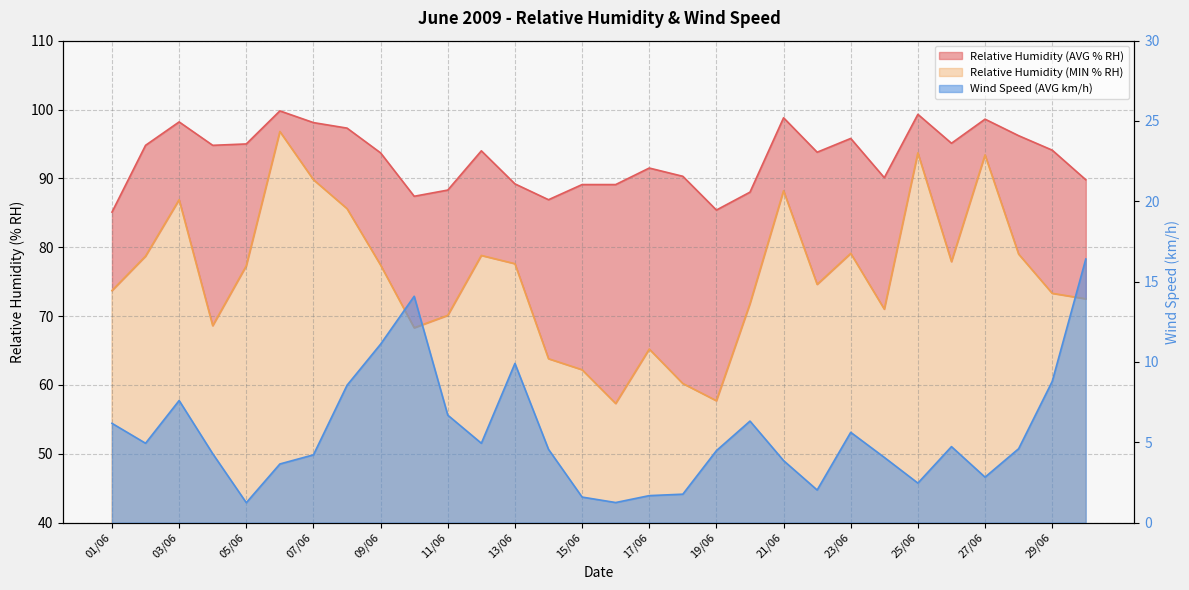

Reading left to right, extract all data points from this chart.

Relative Humidity (AVG % RH): 01/06=85.1	02/06=94.8	03/06=98.2	04/06=94.8	05/06=95.0	06/06=99.8	07/06=98.1	08/06=97.3	09/06=93.7	10/06=87.4	11/06=88.3	12/06=94.0	13/06=89.2	14/06=86.9	15/06=89.1	16/06=89.1	17/06=91.5	18/06=90.3	19/06=85.4	20/06=88.0	21/06=98.8	22/06=93.8	23/06=95.8	24/06=90.1	25/06=99.3	26/06=95.1	27/06=98.6	28/06=96.2	29/06=94.1	30/06=89.8
Relative Humidity (MIN % RH): 01/06=73.7	02/06=78.7	03/06=86.9	04/06=68.6	05/06=77.3	06/06=96.8	07/06=89.8	08/06=85.6	09/06=77.4	10/06=68.3	11/06=70.1	12/06=78.8	13/06=77.6	14/06=63.8	15/06=62.2	16/06=57.3	17/06=65.2	18/06=60.2	19/06=57.7	20/06=71.8	21/06=88.2	22/06=74.6	23/06=79.1	24/06=71.0	25/06=93.7	26/06=77.9	27/06=93.4	28/06=79.0	29/06=73.3	30/06=72.5
Wind Speed (AVG km/h): 01/06=6.2	02/06=4.9	03/06=7.6	04/06=4.3	05/06=1.2	06/06=3.6	07/06=4.2	08/06=8.6	09/06=11.1	10/06=14.1	11/06=6.7	12/06=4.9	13/06=9.9	14/06=4.6	15/06=1.6	16/06=1.2	17/06=1.7	18/06=1.8	19/06=4.5	20/06=6.3	21/06=3.9	22/06=2.0	23/06=5.6	24/06=4.1	25/06=2.5	26/06=4.7	27/06=2.8	28/06=4.6	29/06=8.8	30/06=16.4